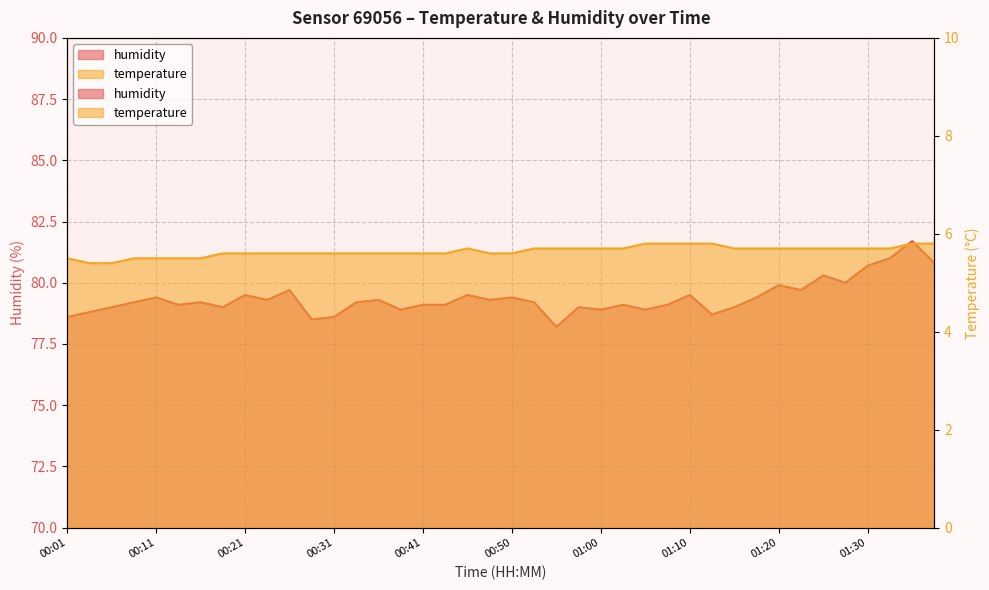

True or false: temperature has a value of 5.6 at 00:19.

True